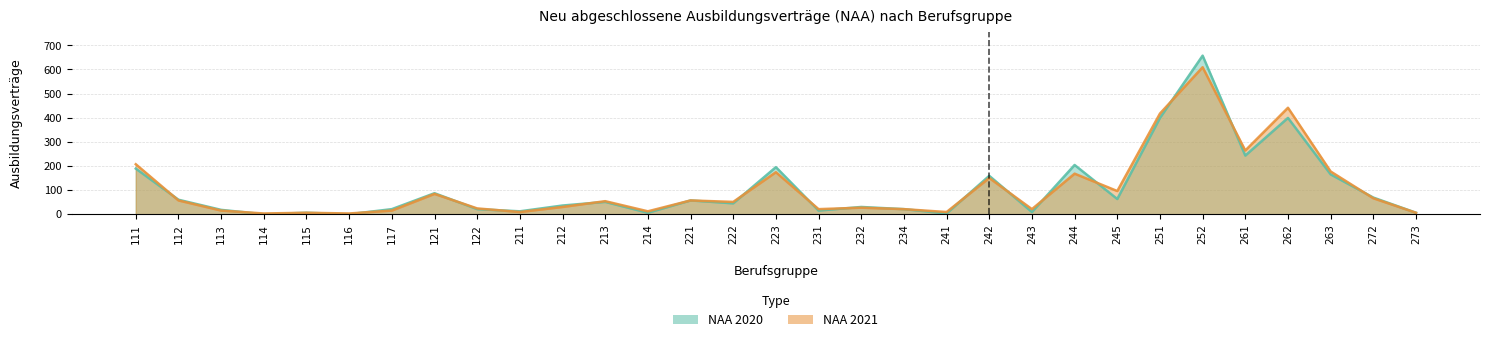

Is the value of NAA 2021 at 262 greater than the value of NAA 2020 at 252?

No